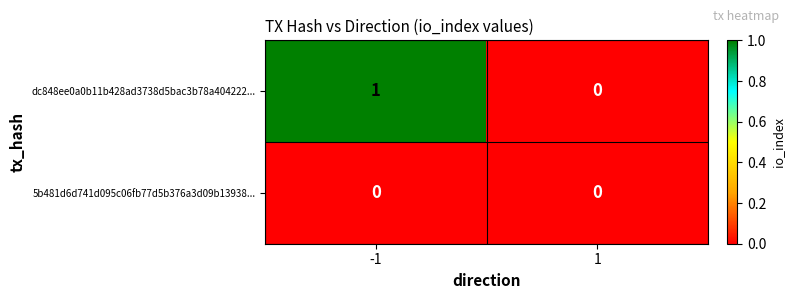

List the series in order of their peak value, highest first.

dc848ee0a0b11b428ad3738d5bac3b78a404222..., 5b481d6d741d095c06fb77d5b376a3d09b13938...